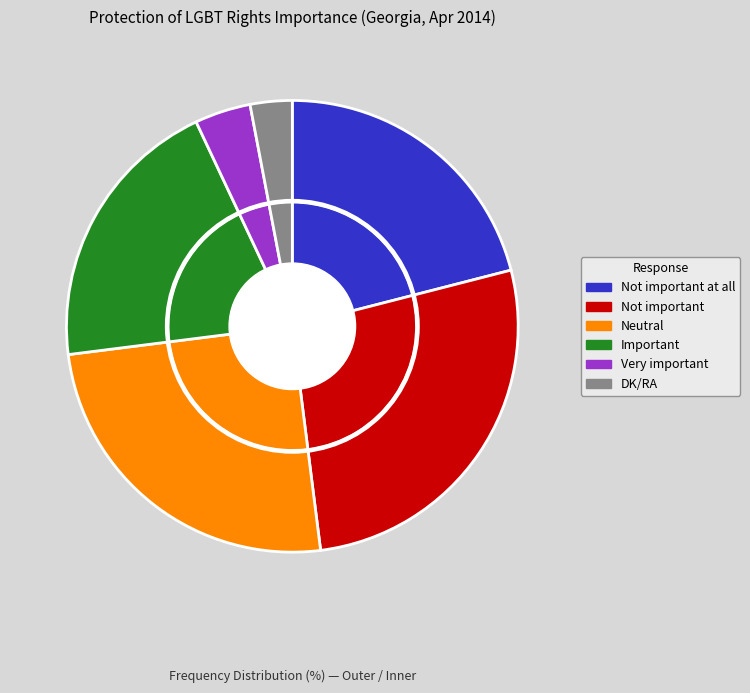

Between Very important and Important, which is larger?

Important